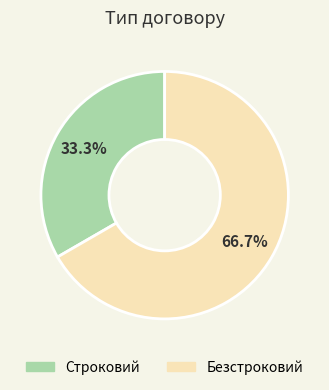

Which category has the biggest portion of the pie?

Безстроковий